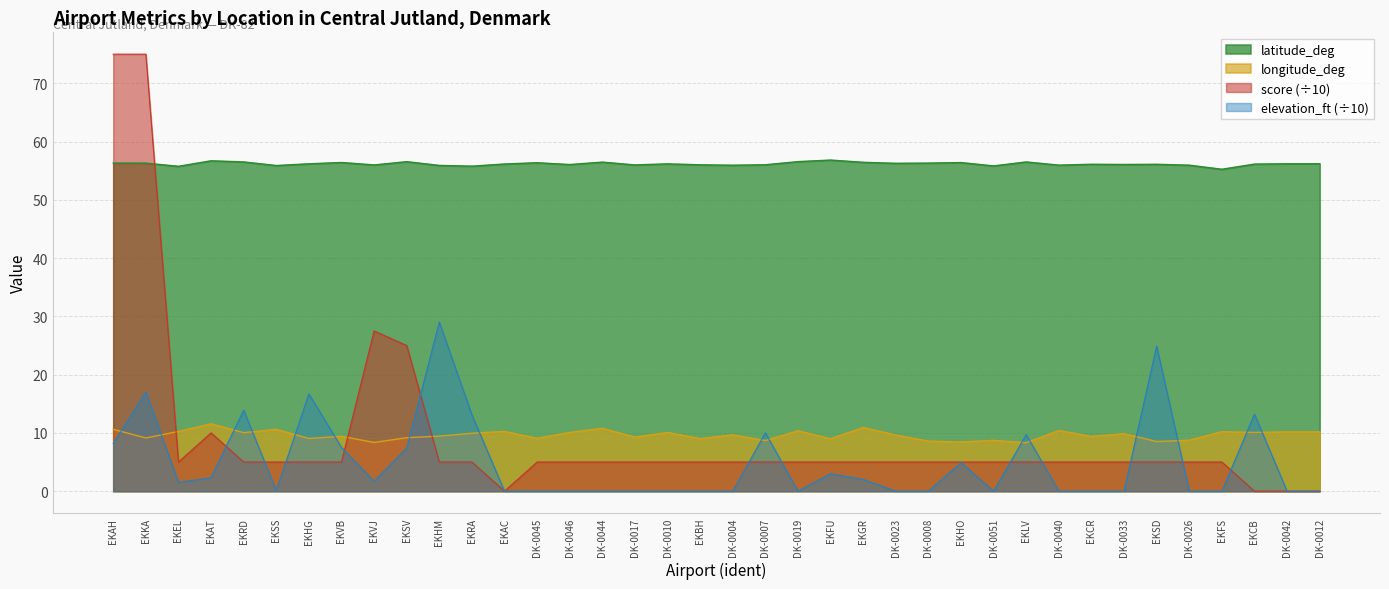

Where is the first local minimum for elevation_ft?

EKEL